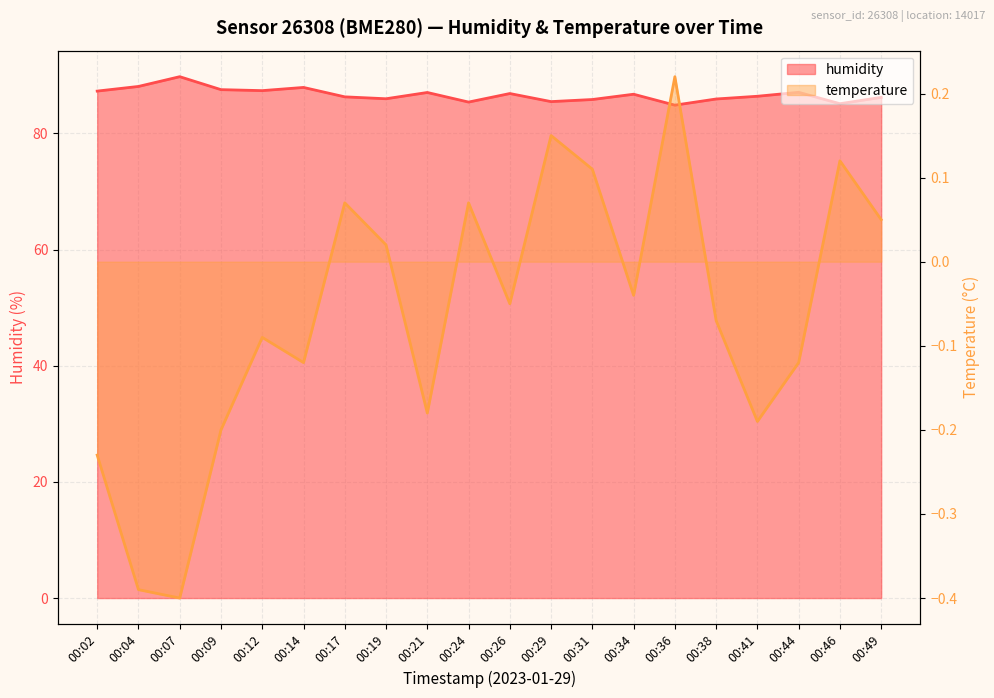

How many interior local valleys does the humidity series have?

6